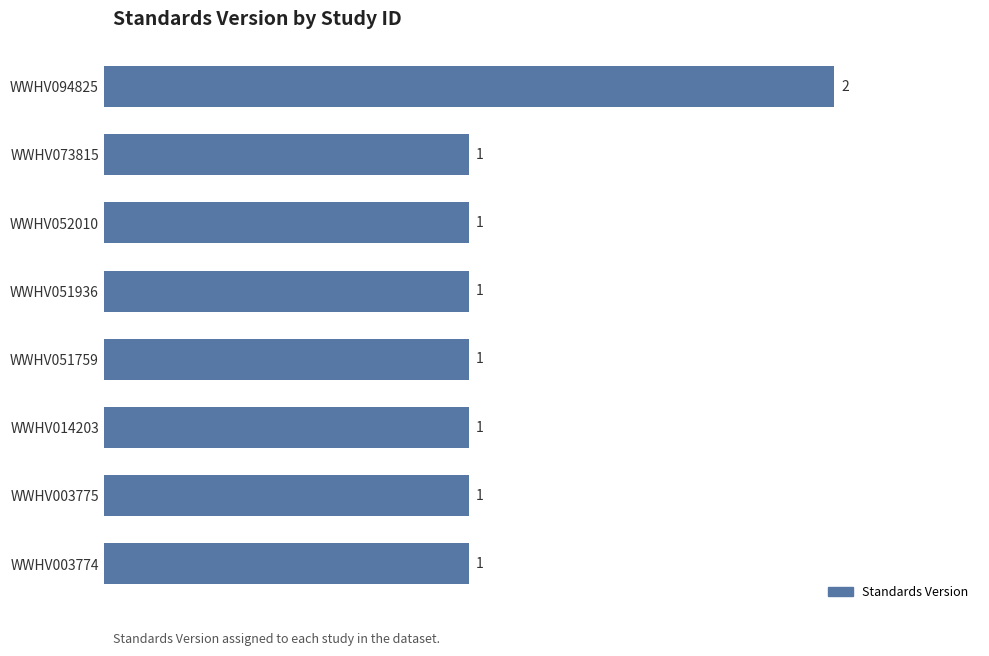

What is the value of the 1st bar from the top?

2